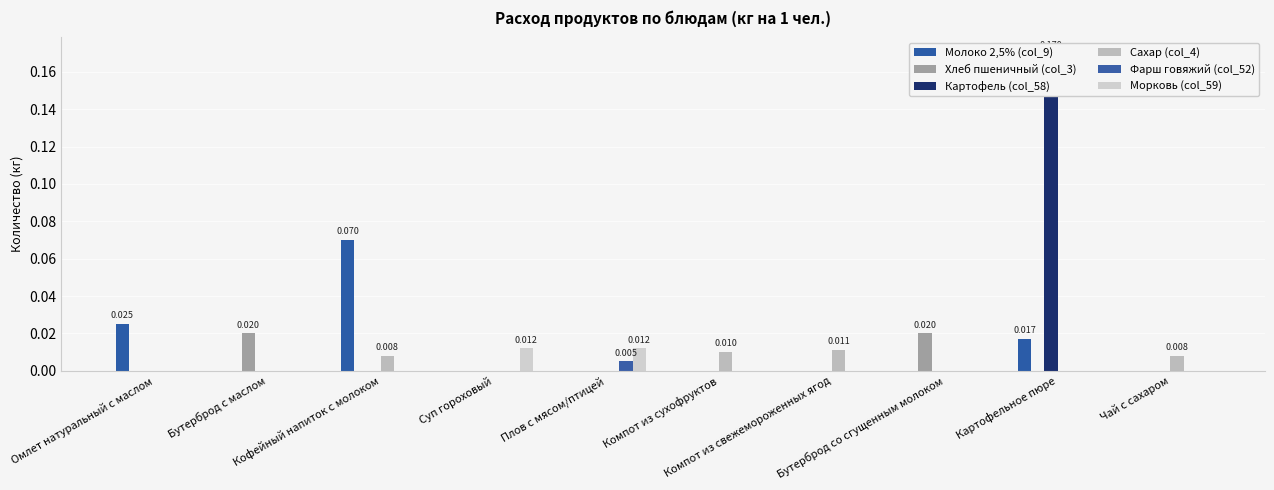

The value of Морковь (col_59) at Чай с сахаром is 0.0. True or false?

True